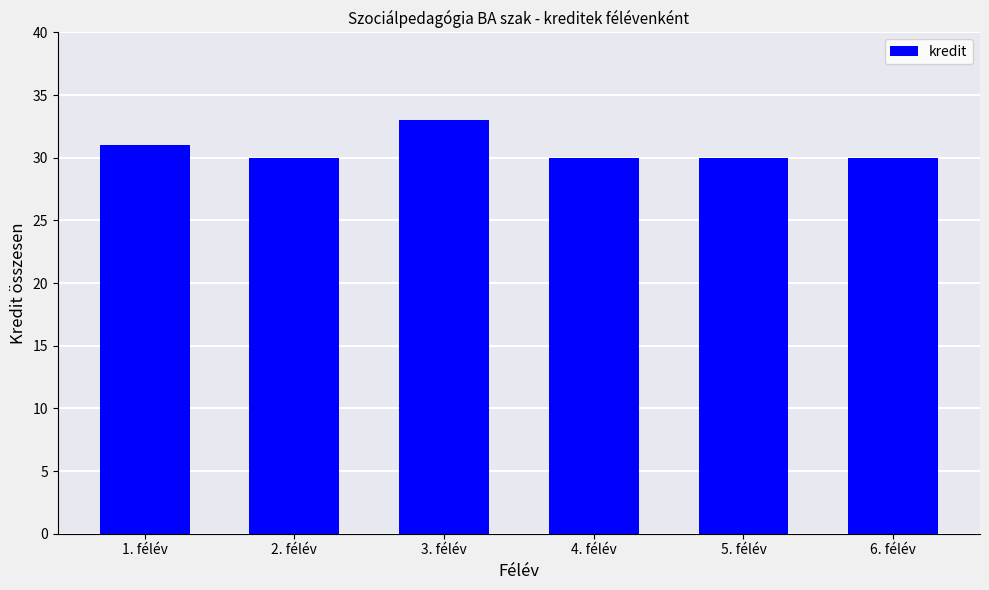

What is the sum of all values?

184